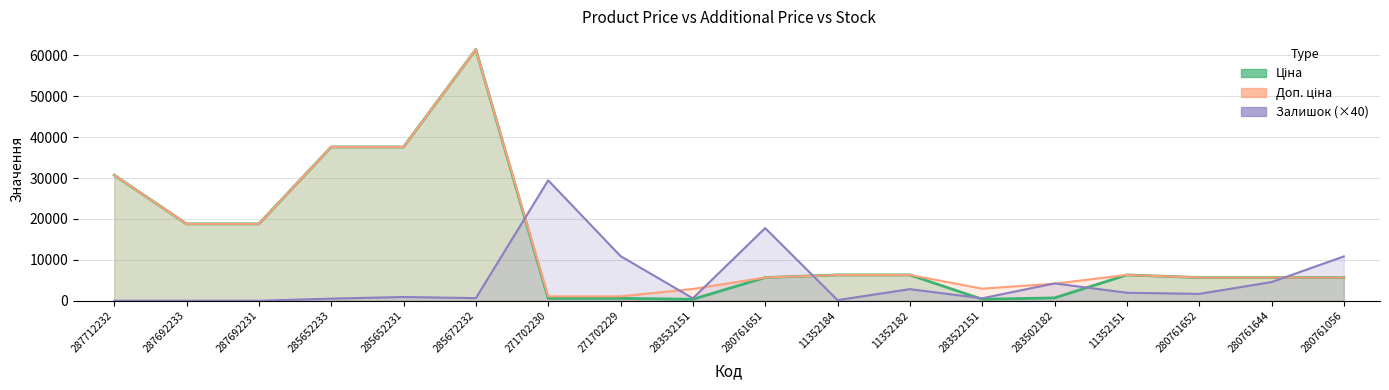

The Ціна series shows 58397.4 at 285652231. True or false?

False